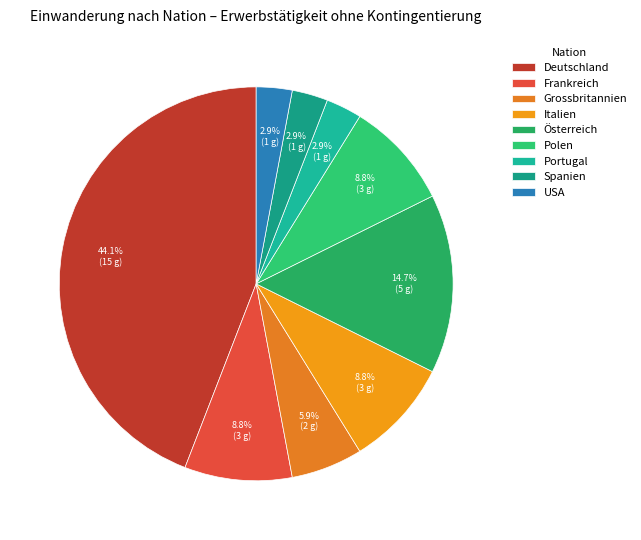

How many segments does this pie chart have?

9